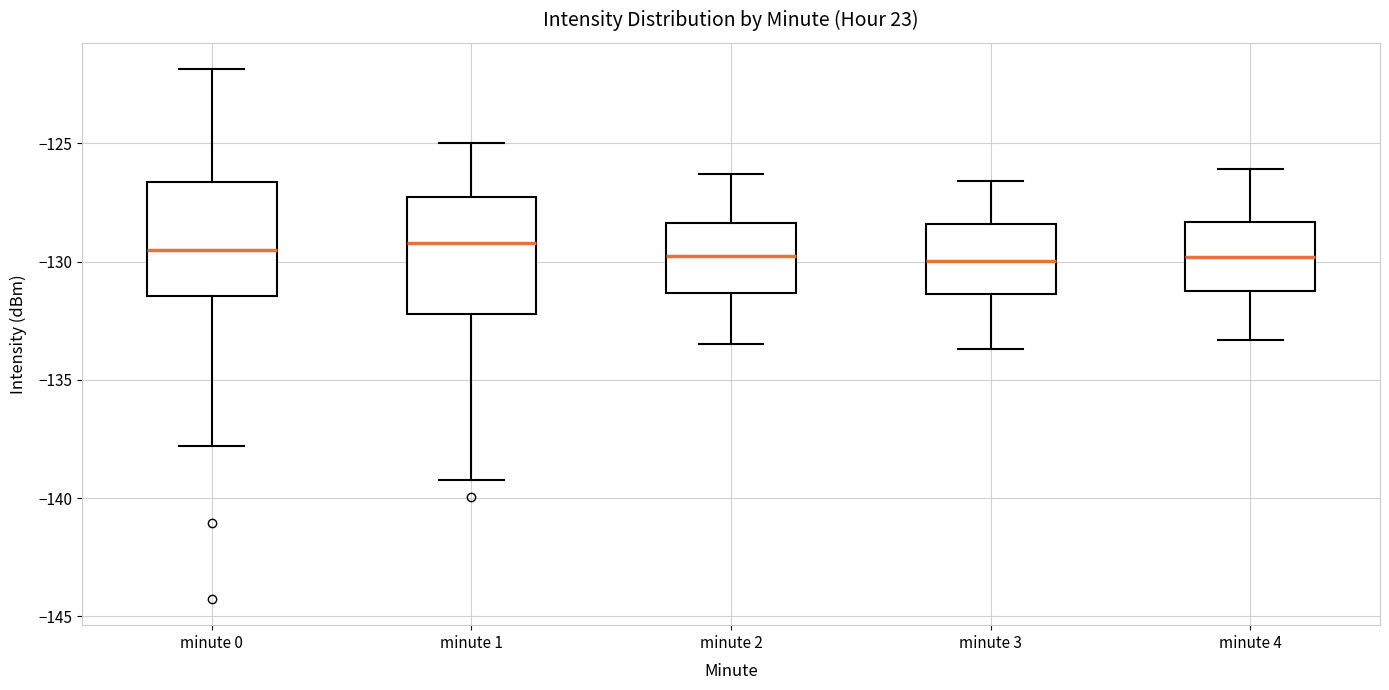

Reading left to right, read every box against the y-axis: the position of its median line, the range the box covers, and the ends of its whiskers. The values are not printed on the chart, so give them approximately, as read against the axis.

minute 0: median -129.5, box -131.5 to -126.5, whiskers -138.0 to -122.0
minute 1: median -129.0, box -132.0 to -127.5, whiskers -139.0 to -125.0
minute 2: median -129.5, box -131.5 to -128.5, whiskers -133.5 to -126.5
minute 3: median -130.0, box -131.5 to -128.5, whiskers -133.5 to -126.5
minute 4: median -130.0, box -131.0 to -128.5, whiskers -133.5 to -126.0